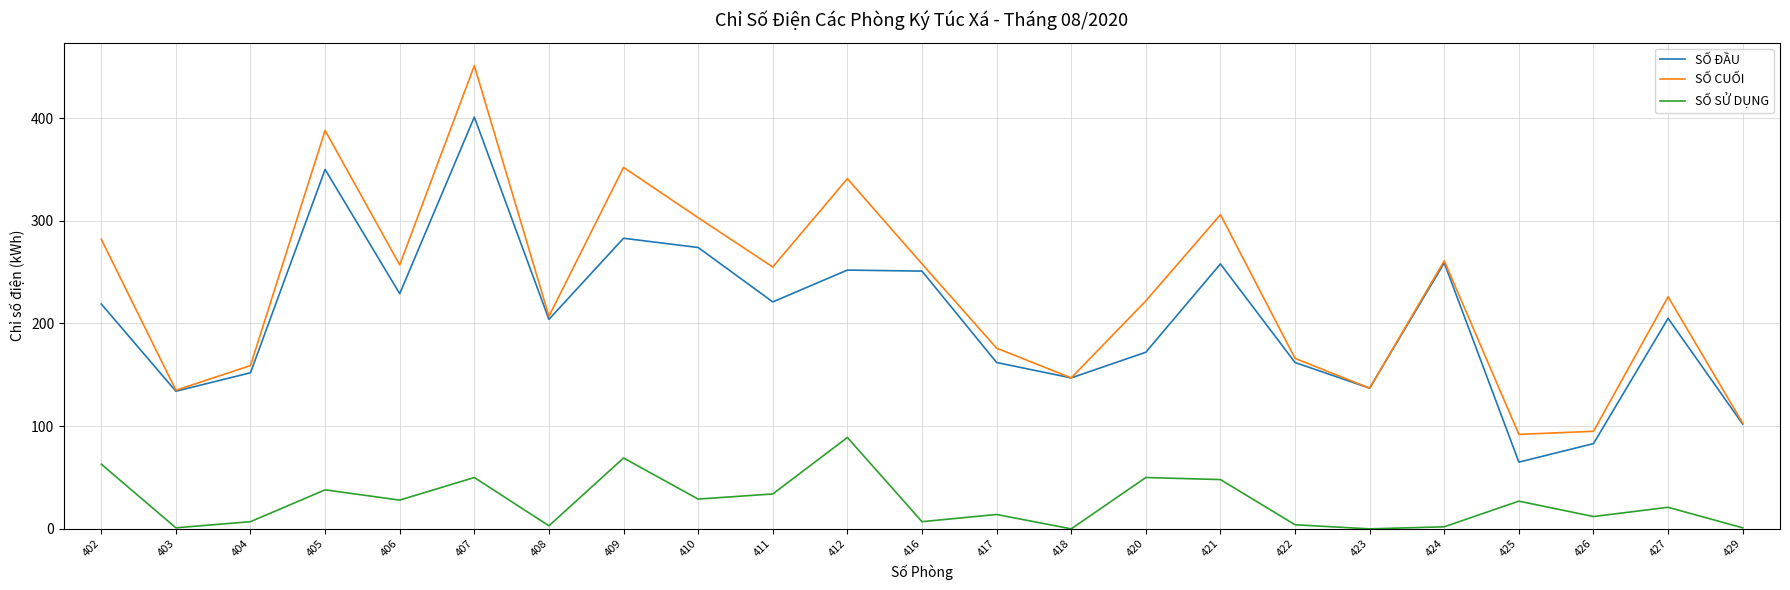

What is the average value of the SỐ CUỐI series?

231